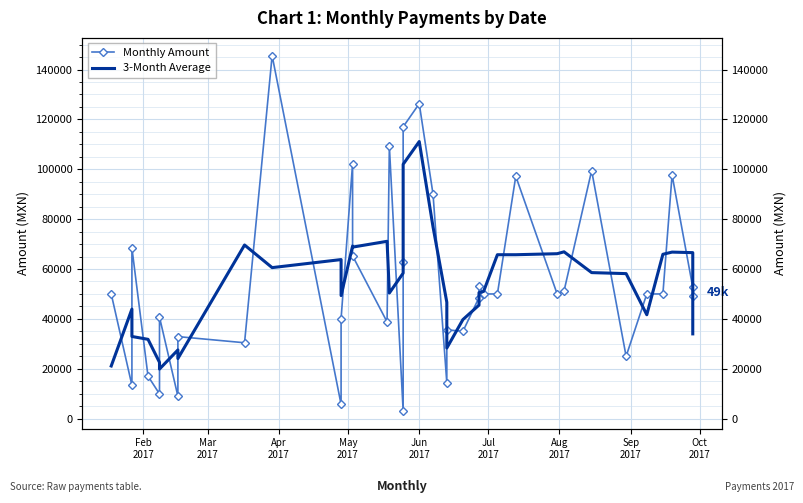

What is the value of the Monthly Amount point at the 4th from the left?

17052.0